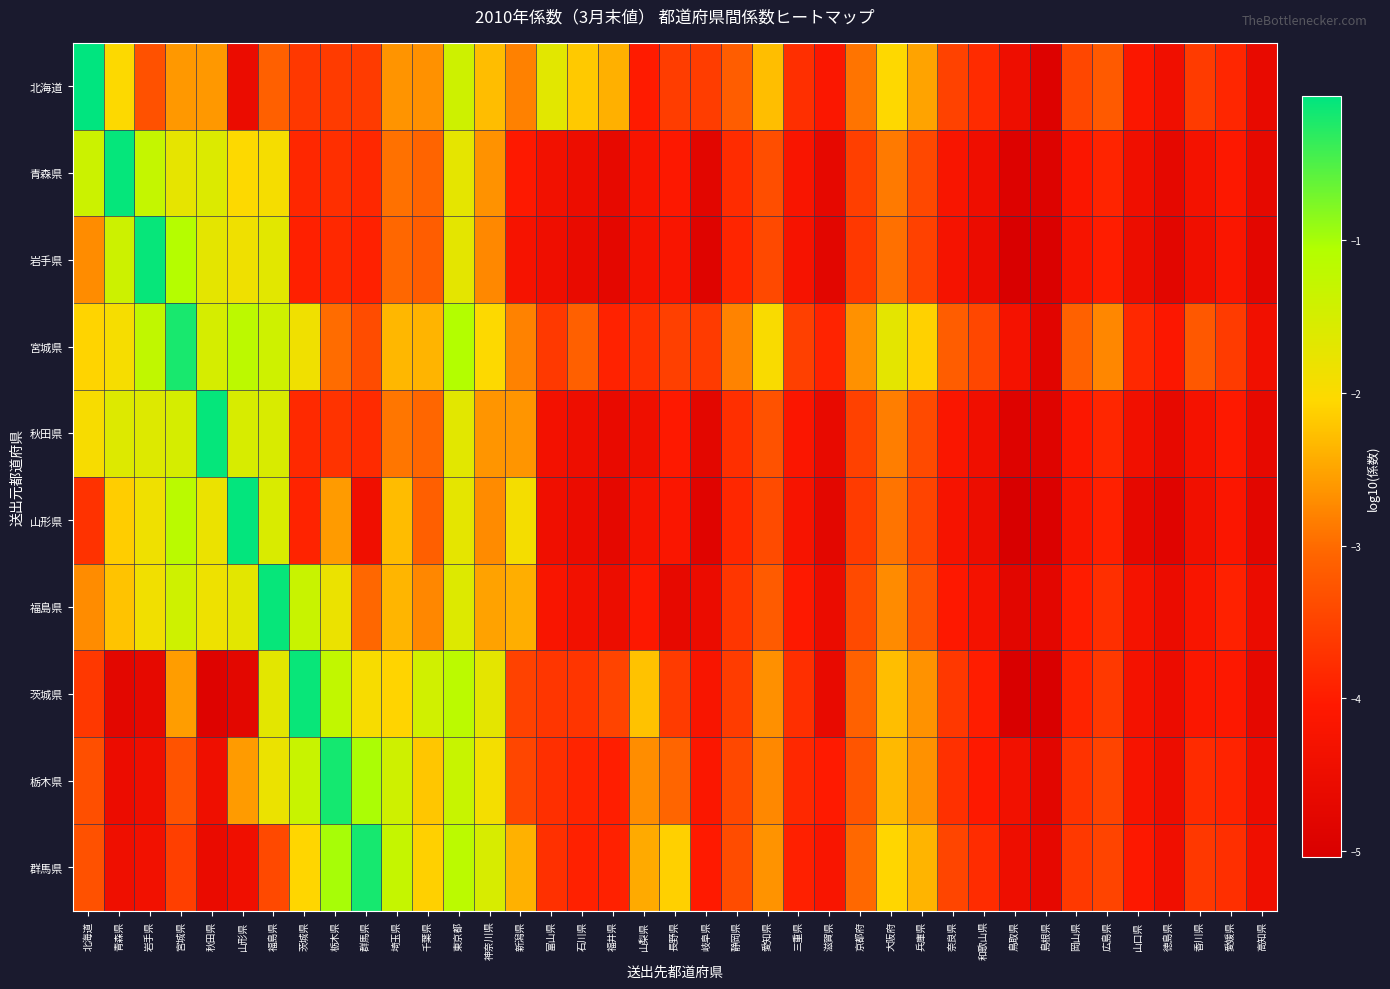

Which has a higher value, 神奈川県 or 新潟県?

神奈川県